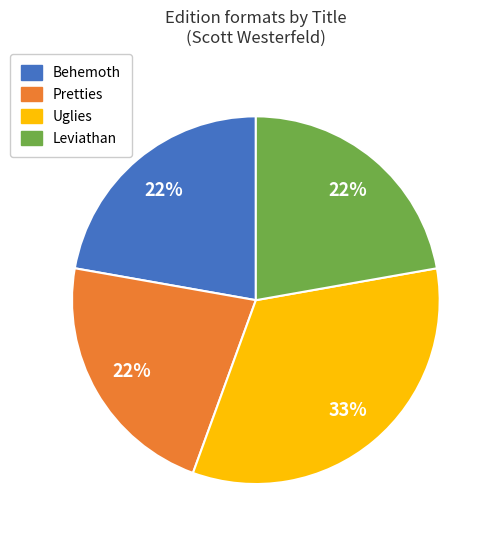

Approximately how many times larger is the value at Behemoth compared to Leviathan?

1.0